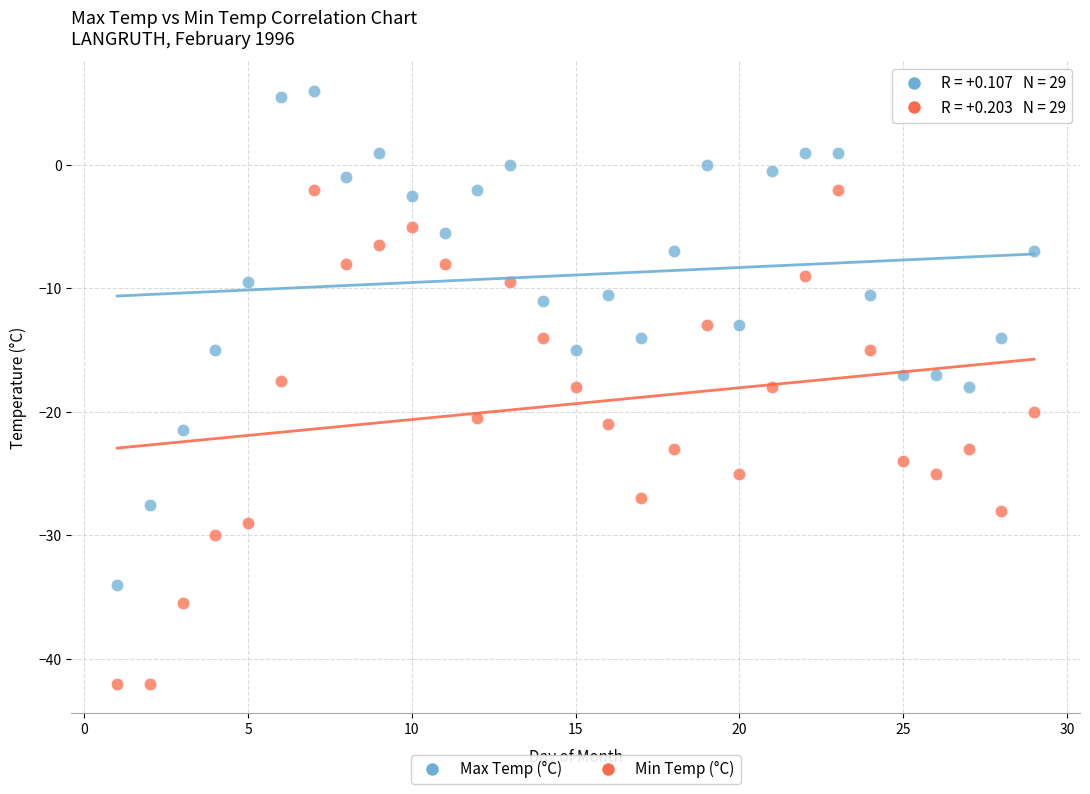

Which series reaches the minimum Y coordinate?

Min Temp (°C)